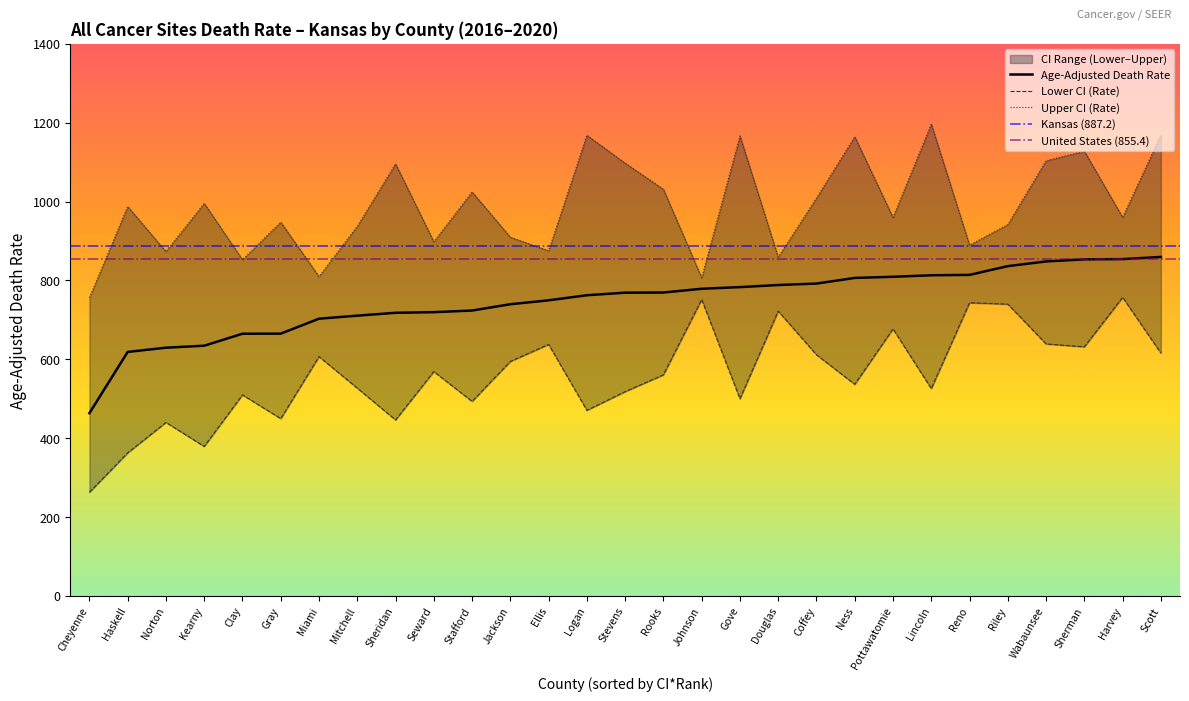

True or false: Lower CI (Rate) has a value of 607.0 at Miami.

True